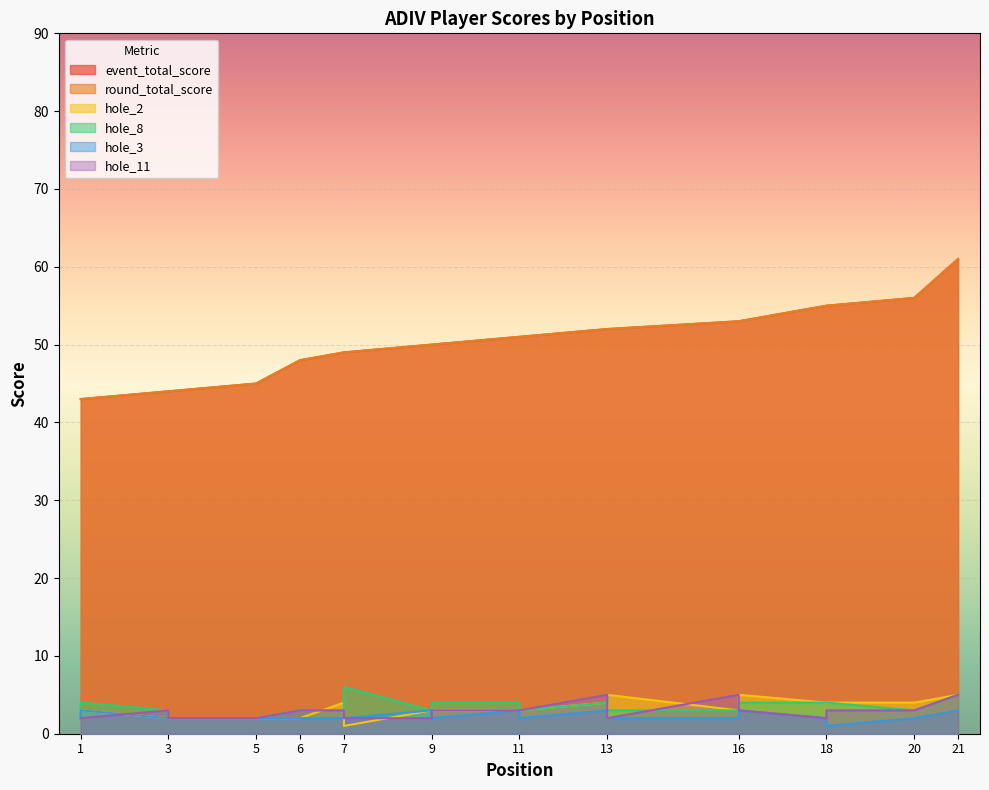

Where is the first local minimum for hole_3?

9